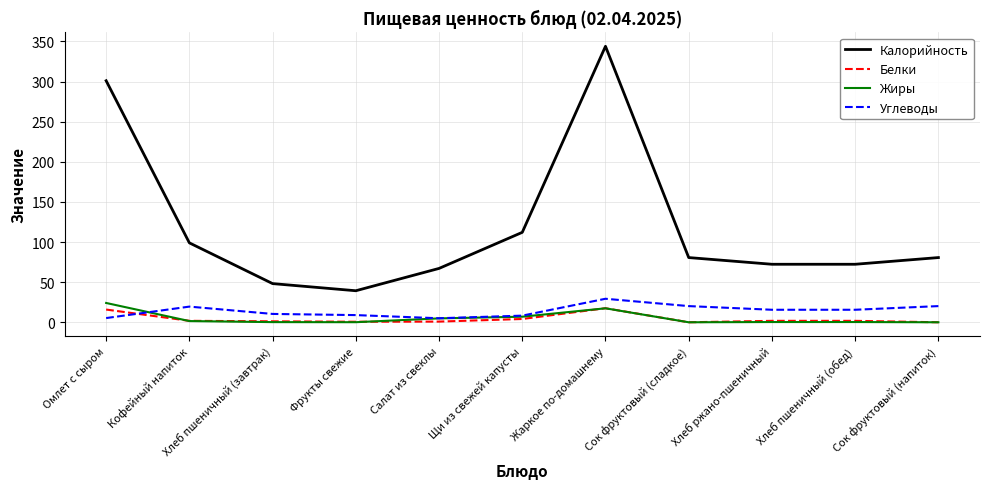

In Белки, how many points are lower than both neighbors (excluding endpoints)?

2